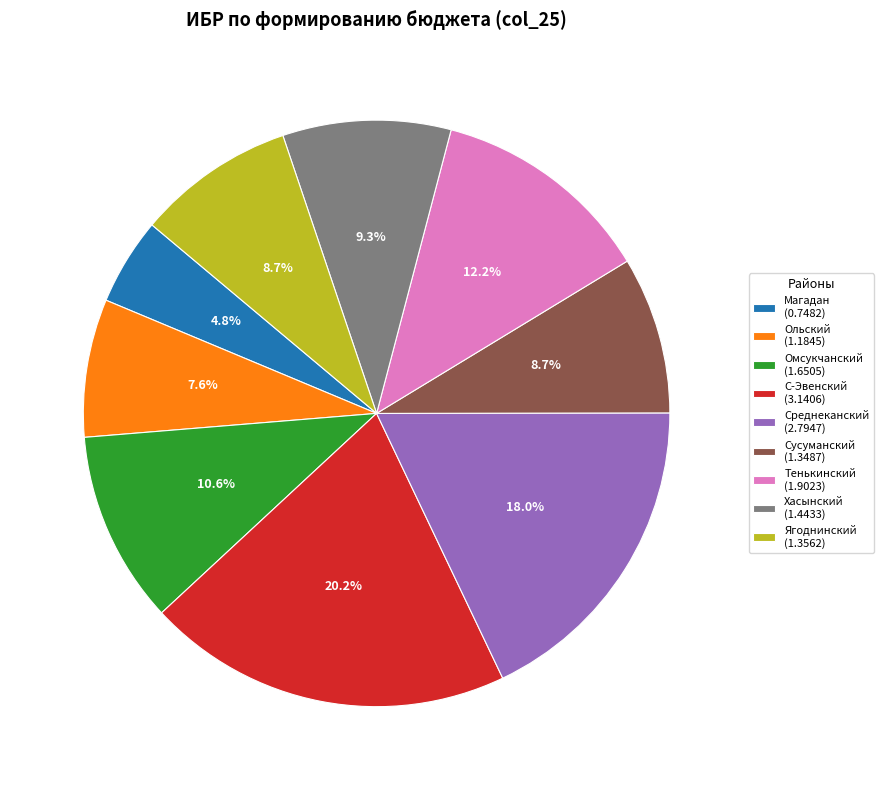

Which has a higher value, Омсукчанский or Сусуманский?

Омсукчанский